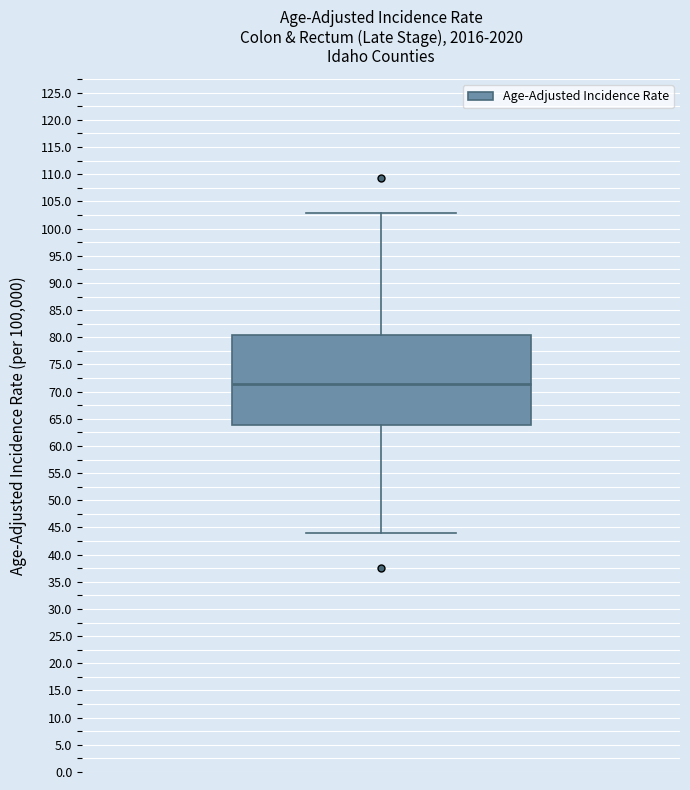

Where is the upper edge of the box on the y-axis? The values are not printed on the chart, so give them approximately, as read against the axis.

80.5